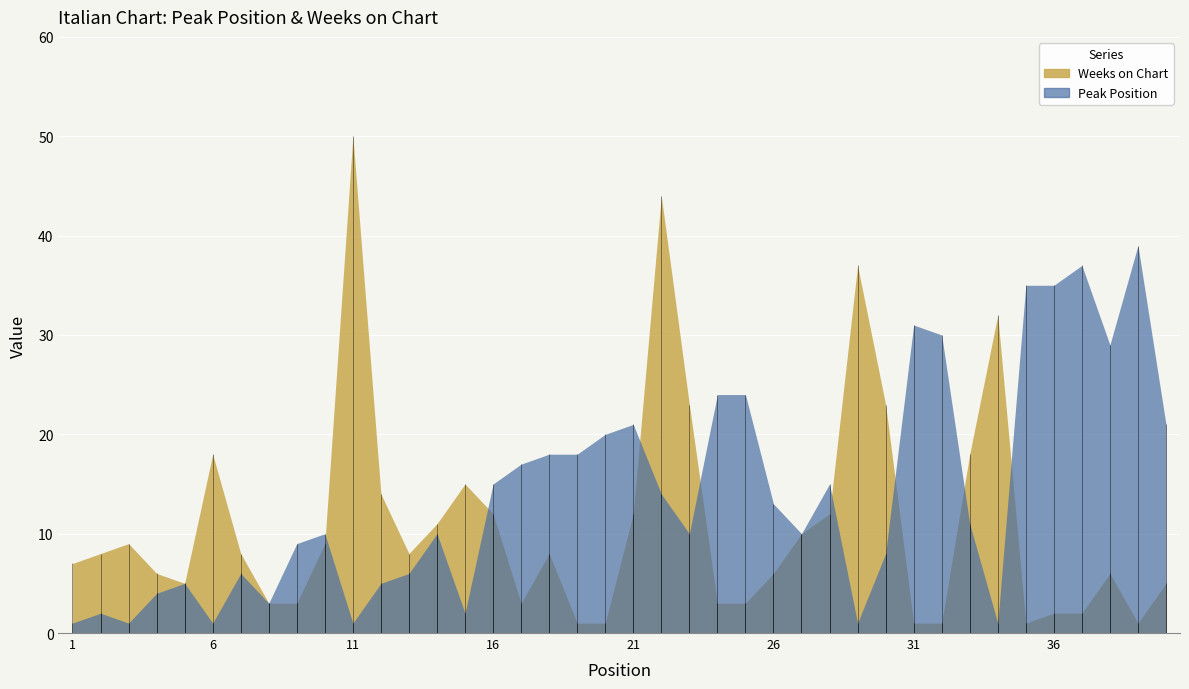

How many values in the Weeks on Chart series are below 8?

19